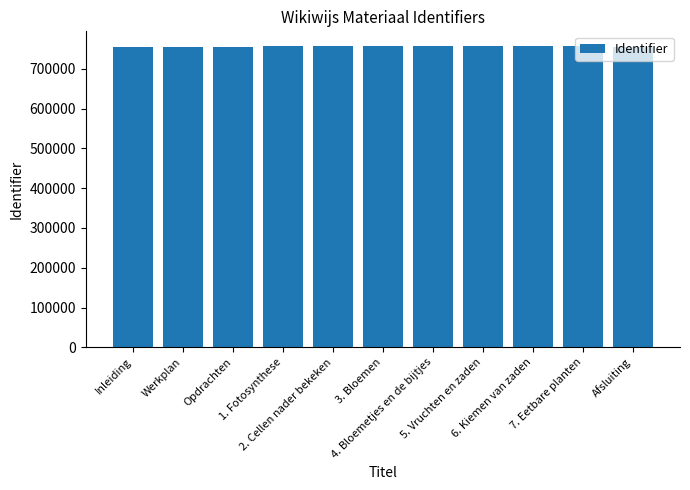

The chart shows a value of 425982 at 6. Kiemen van zaden. True or false?

False